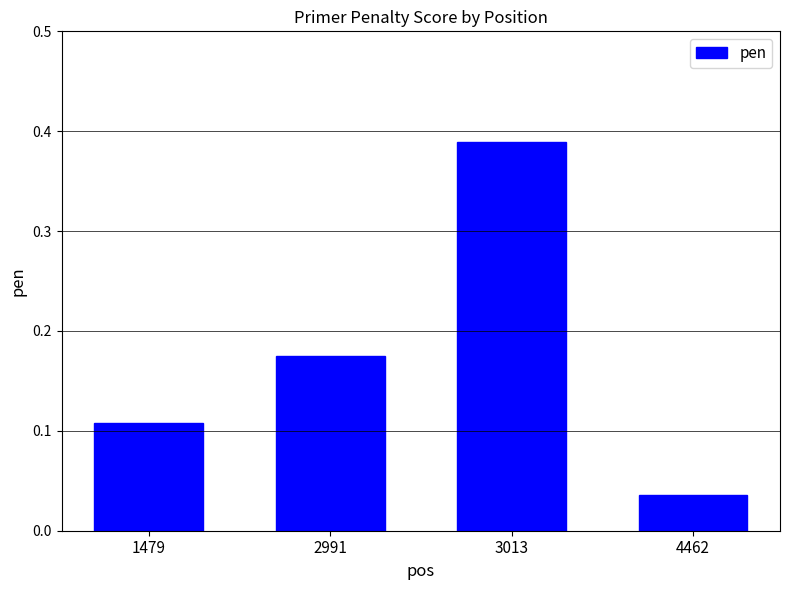

Which has a higher value, 1479 or 2991?

2991